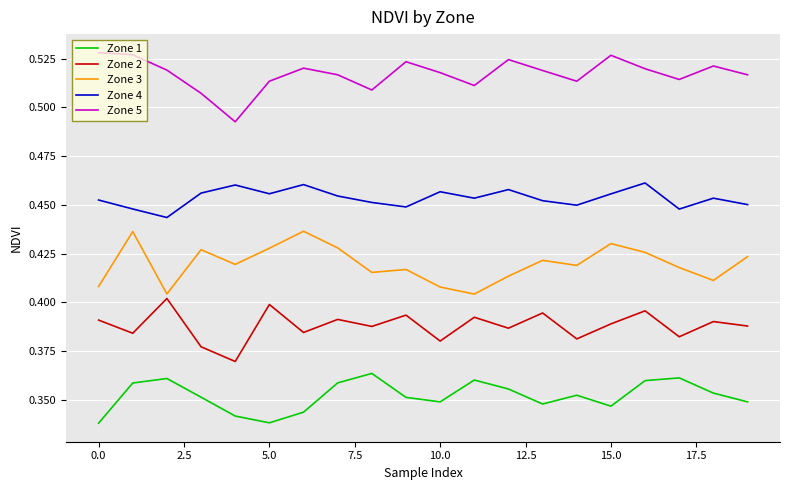

Which series has the largest total across all categories?

Zone 5